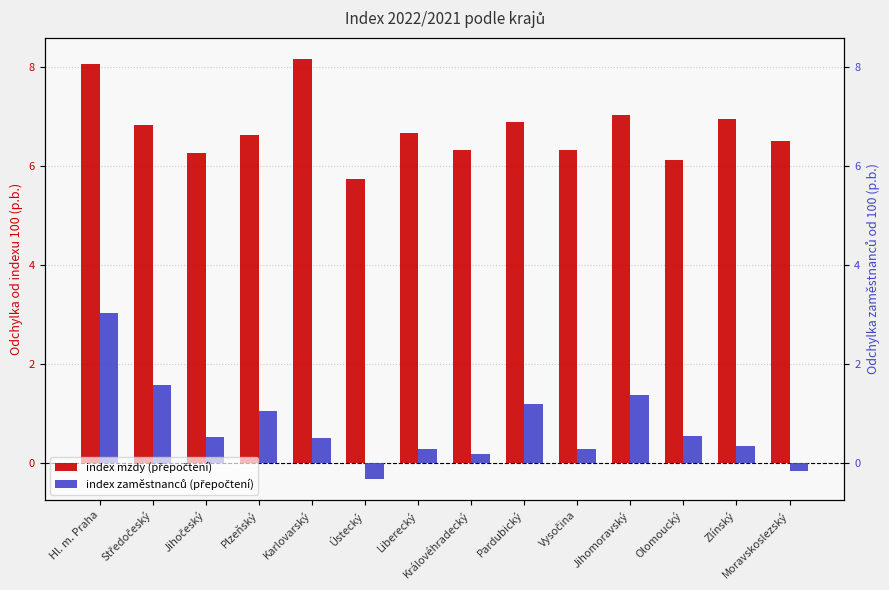

Which series has the largest total across all categories?

index mzdy (přepočtení)